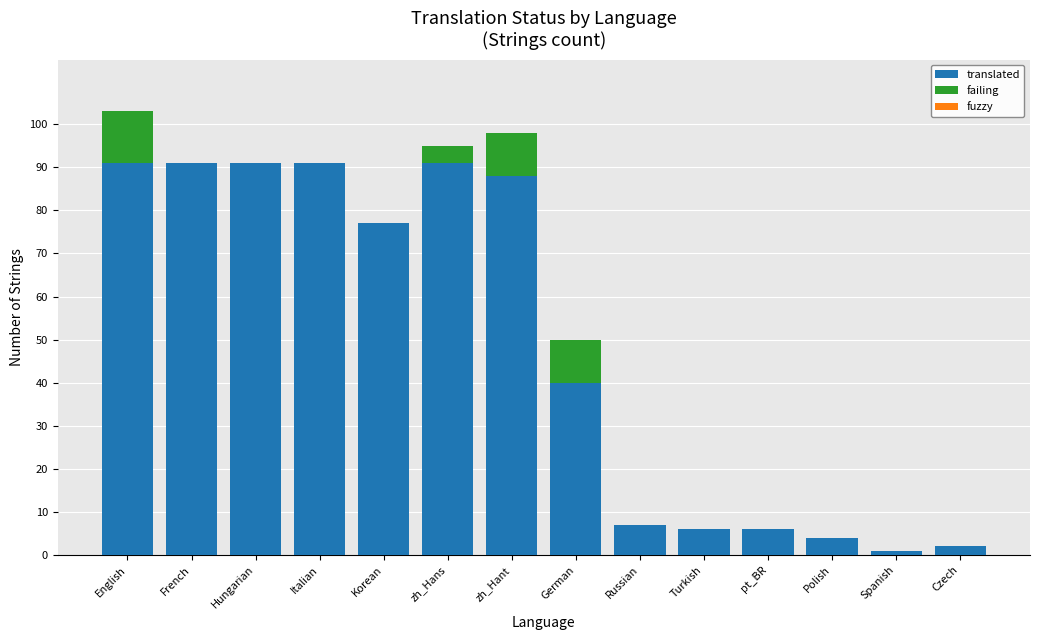

What is the maximum value for translated?

91